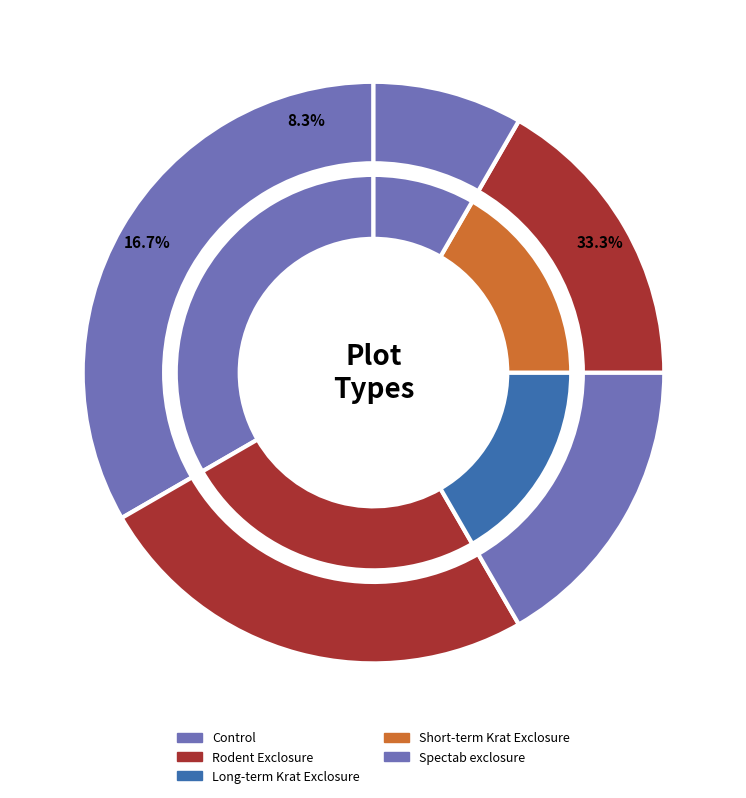

The Control slice represents 25% of the pie. True or false?

False